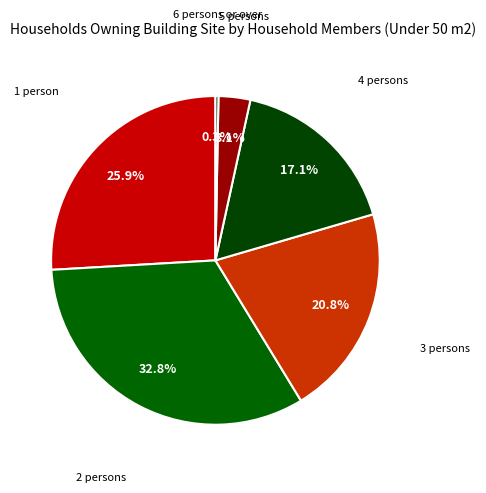

Which category has the smallest portion of the pie?

6 persons or over